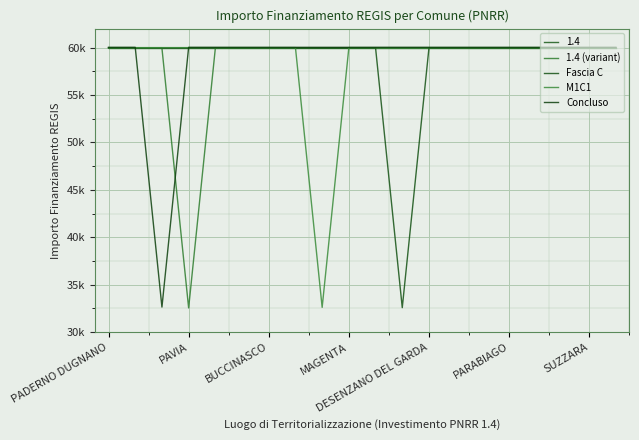

True or false: Fascia C has more than 1 points higher than both neighbors.

False